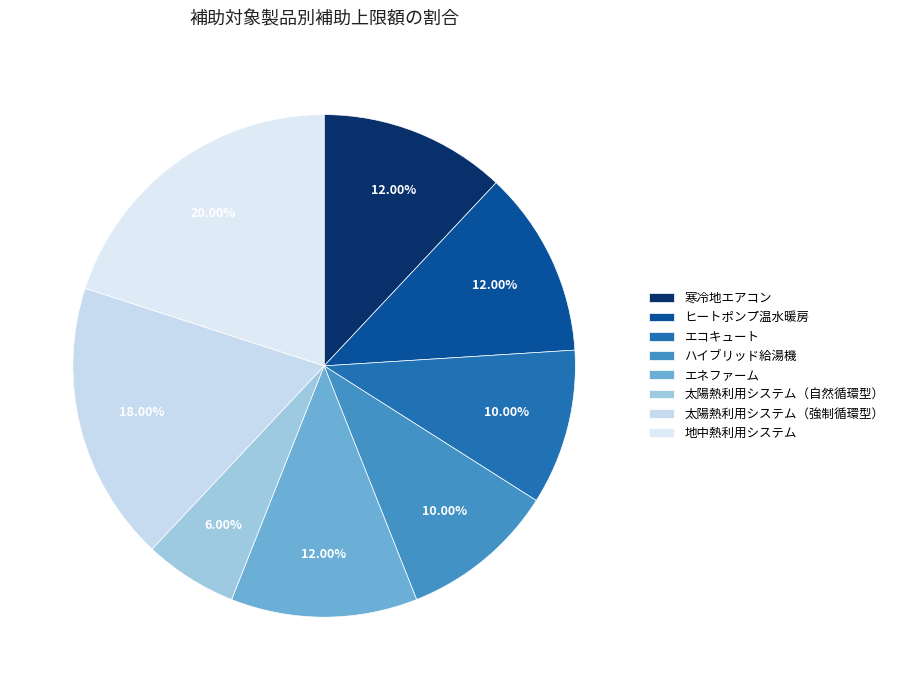

Which category has the smallest portion of the pie?

太陽熱利用システム（自然循環型）